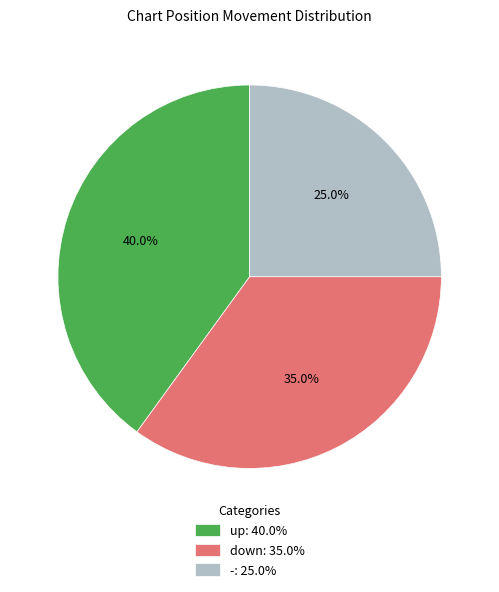

What is the ratio of the value at down: 35.0% to the value at up: 40.0%?

0.9